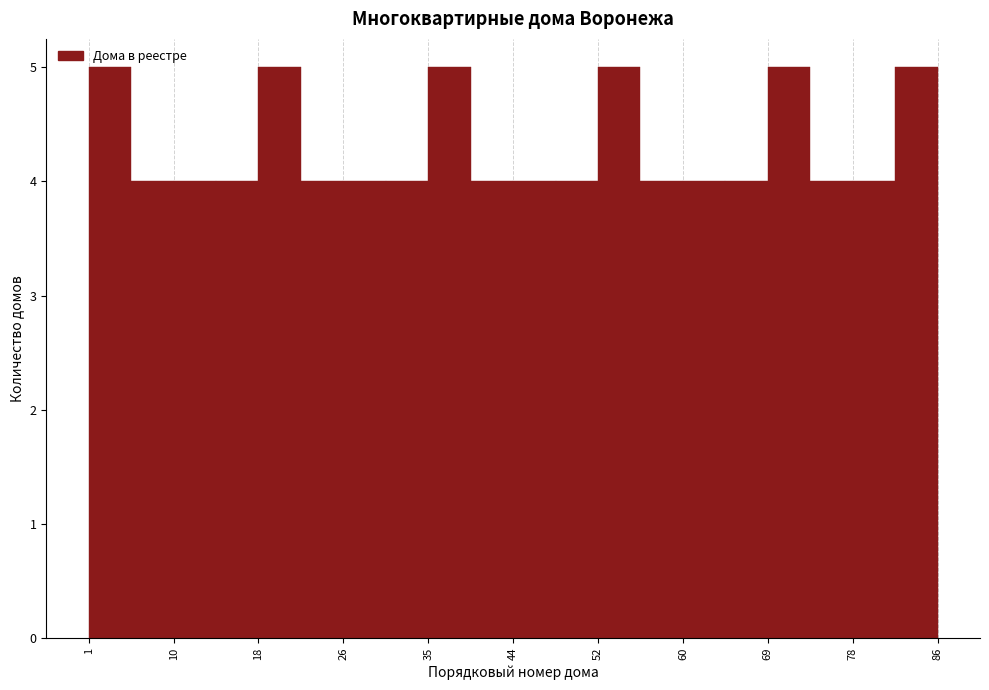

Reading left to right, list every bar in this chart as the range it spans on the x-axis followed by its height. Neither the bar edges nor the heights are printed on the chart, so give them approximately, as read against the axes.

1 to 5: 5
5 to 10: 4
10 to 14: 4
14 to 18: 4
18 to 22: 5
22 to 27: 4
27 to 31: 4
31 to 35: 4
35 to 39: 5
39 to 44: 4
44 to 48: 4
48 to 52: 4
52 to 56: 5
56 to 61: 4
61 to 65: 4
65 to 69: 4
69 to 73: 5
73 to 78: 4
78 to 82: 4
82 to 86: 5